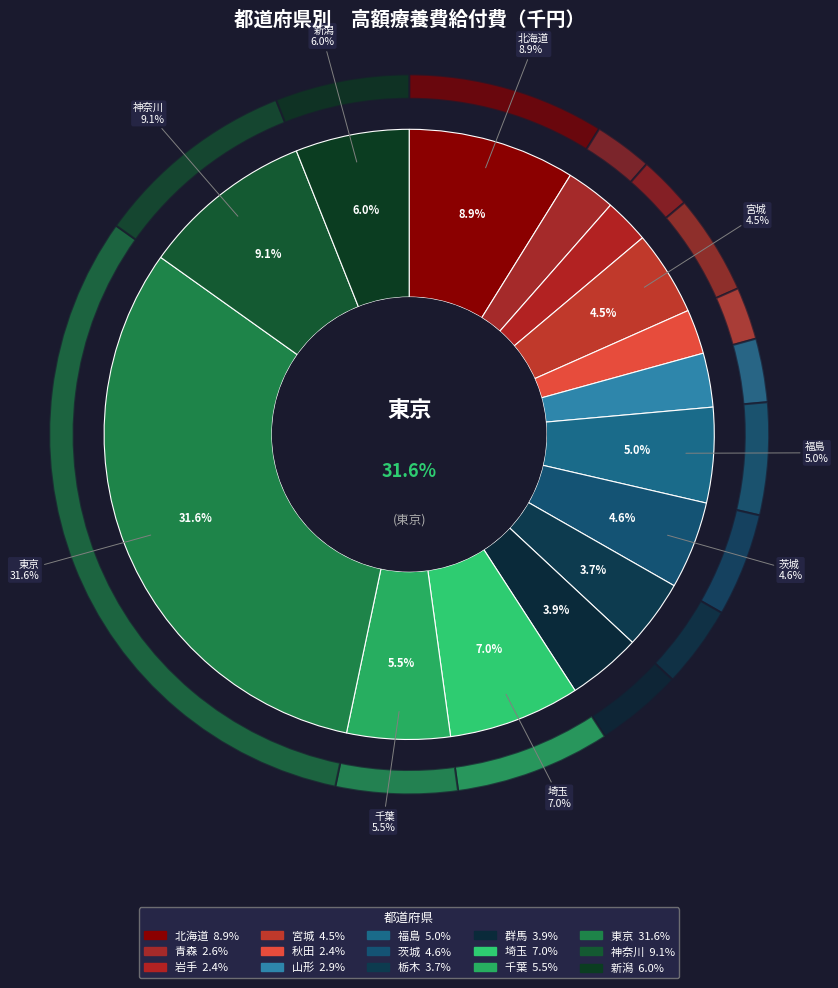

To the nearest percent, what is the difference between the largest and smallest slice percentages?

29%